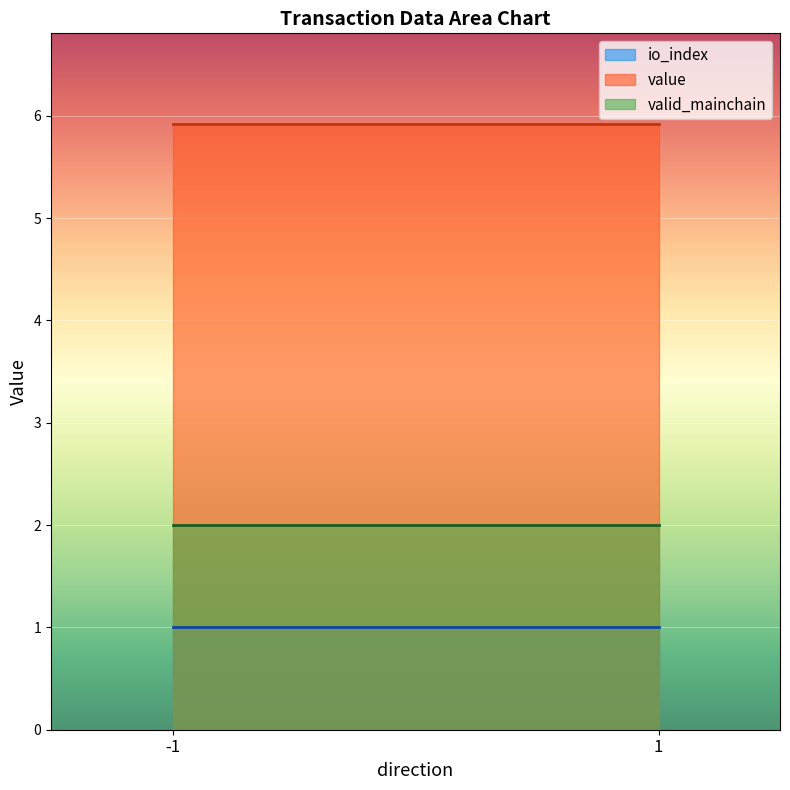

True or false: value and io_index intersect in this chart.

False